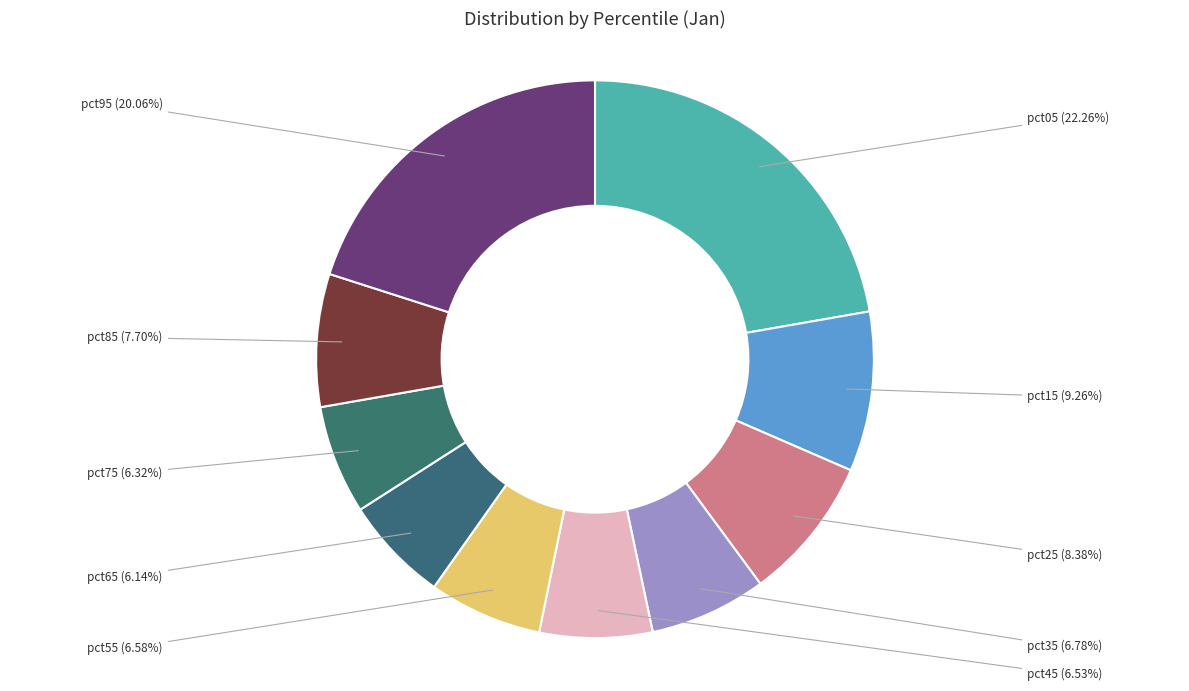

What is the smallest slice in the pie chart?

pct65